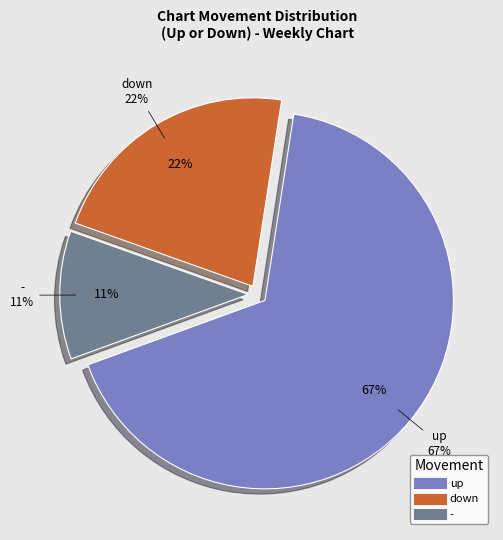

Does down account for over 50% of the chart?

No